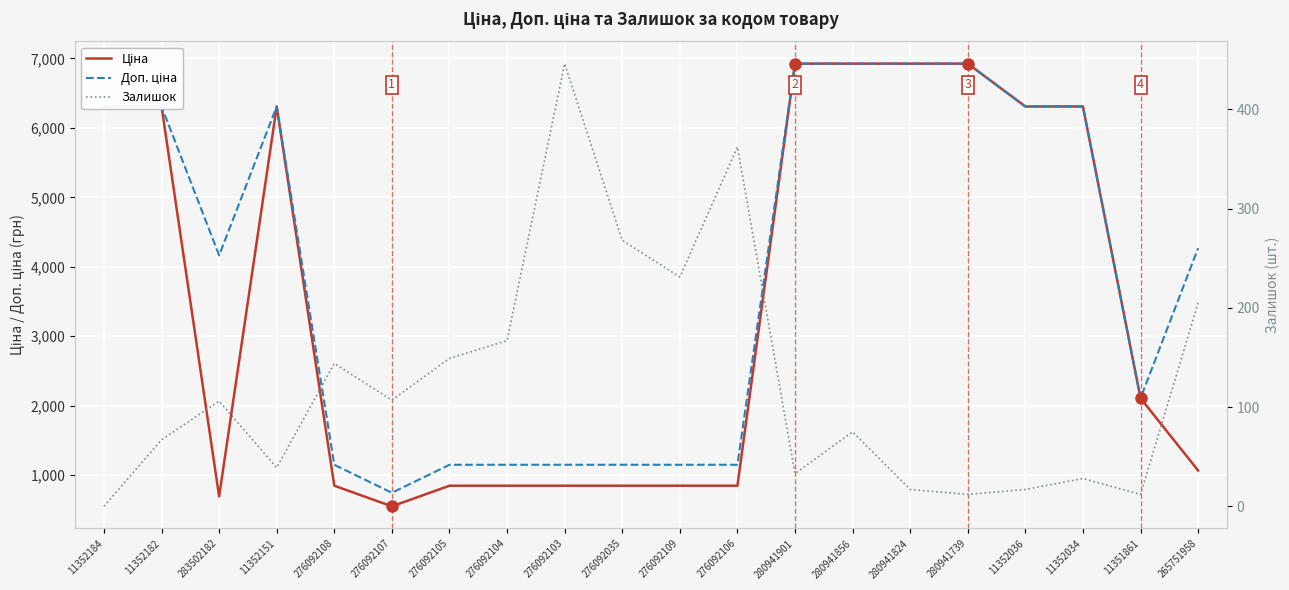

Which series changed the most between 276092108 and 276092104?

Залишок